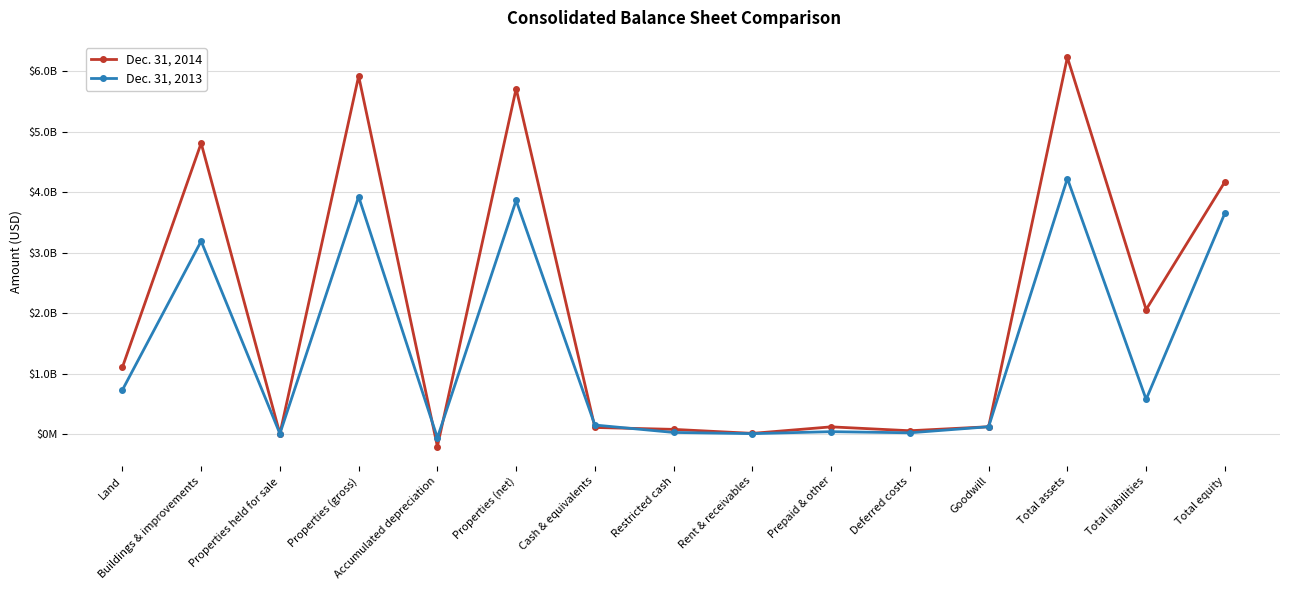

Is this an area chart (filled region under the line)?

No